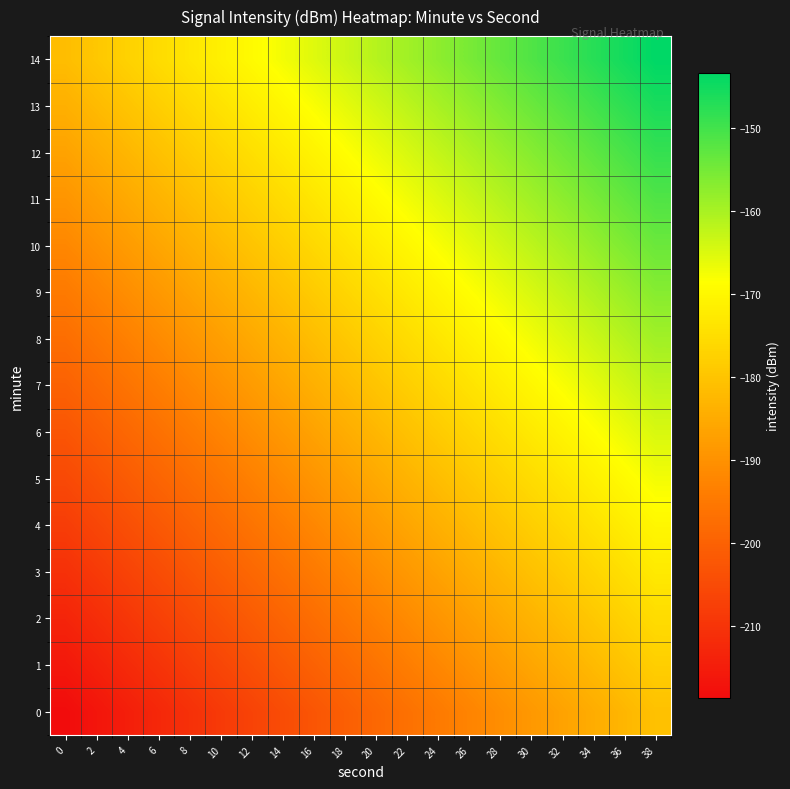

Reading left to right, list all the values displayed in this chart.

0: 0=-218.7	2=-216.7	4=-214.7	6=-212.7	8=-210.7	10=-208.7	12=-206.7	14=-204.7	16=-202.7	18=-200.7	20=-198.7	22=-196.7	24=-194.7	26=-192.7	28=-190.7	30=-188.7	32=-186.7	34=-184.7	36=-182.7	38=-180.7
1: 0=-216.1	2=-214.1	4=-212.1	6=-210.1	8=-208.1	10=-206.1	12=-204.1	14=-202.1	16=-200.1	18=-198.1	20=-196.1	22=-194.1	24=-192.1	26=-190.1	28=-188.1	30=-186.1	32=-184.1	34=-182.1	36=-180.1	38=-178.1
2: 0=-213.4	2=-211.4	4=-209.4	6=-207.4	8=-205.4	10=-203.4	12=-201.4	14=-199.4	16=-197.4	18=-195.4	20=-193.4	22=-191.4	24=-189.4	26=-187.4	28=-185.4	30=-183.4	32=-181.4	34=-179.4	36=-177.4	38=-175.4
3: 0=-210.7	2=-208.7	4=-206.7	6=-204.7	8=-202.7	10=-200.7	12=-198.7	14=-196.7	16=-194.7	18=-192.7	20=-190.7	22=-188.7	24=-186.7	26=-184.7	28=-182.7	30=-180.7	32=-178.7	34=-176.7	36=-174.7	38=-172.7
4: 0=-208.1	2=-206.1	4=-204.1	6=-202.1	8=-200.1	10=-198.1	12=-196.1	14=-194.1	16=-192.1	18=-190.1	20=-188.1	22=-186.1	24=-184.1	26=-182.1	28=-180.1	30=-178.1	32=-176.1	34=-174.1	36=-172.1	38=-170.1
5: 0=-205.4	2=-203.4	4=-201.4	6=-199.4	8=-197.4	10=-195.4	12=-193.4	14=-191.4	16=-189.4	18=-187.4	20=-185.4	22=-183.4	24=-181.4	26=-179.4	28=-177.4	30=-175.4	32=-173.4	34=-171.4	36=-169.4	38=-167.4
6: 0=-202.7	2=-200.7	4=-198.7	6=-196.7	8=-194.7	10=-192.7	12=-190.7	14=-188.7	16=-186.7	18=-184.7	20=-182.7	22=-180.7	24=-178.7	26=-176.7	28=-174.7	30=-172.7	32=-170.7	34=-168.7	36=-166.7	38=-164.7
7: 0=-200.1	2=-198.1	4=-196.1	6=-194.1	8=-192.1	10=-190.1	12=-188.1	14=-186.1	16=-184.1	18=-182.1	20=-180.1	22=-178.1	24=-176.1	26=-174.1	28=-172.1	30=-170.1	32=-168.1	34=-166.1	36=-164.1	38=-162.1
8: 0=-197.4	2=-195.4	4=-193.4	6=-191.4	8=-189.4	10=-187.4	12=-185.4	14=-183.4	16=-181.4	18=-179.4	20=-177.4	22=-175.4	24=-173.4	26=-171.4	28=-169.4	30=-167.4	32=-165.4	34=-163.4	36=-161.4	38=-159.4
9: 0=-194.7	2=-192.7	4=-190.7	6=-188.7	8=-186.7	10=-184.7	12=-182.7	14=-180.7	16=-178.7	18=-176.7	20=-174.7	22=-172.7	24=-170.7	26=-168.7	28=-166.7	30=-164.7	32=-162.7	34=-160.7	36=-158.7	38=-156.7
10: 0=-192.1	2=-190.1	4=-188.1	6=-186.1	8=-184.1	10=-182.1	12=-180.1	14=-178.1	16=-176.1	18=-174.1	20=-172.1	22=-170.1	24=-168.1	26=-166.1	28=-164.1	30=-162.1	32=-160.1	34=-158.1	36=-156.1	38=-154.1
11: 0=-189.4	2=-187.4	4=-185.4	6=-183.4	8=-181.4	10=-179.4	12=-177.4	14=-175.4	16=-173.4	18=-171.4	20=-169.4	22=-167.4	24=-165.4	26=-163.4	28=-161.4	30=-159.4	32=-157.4	34=-155.4	36=-153.4	38=-151.4
12: 0=-186.7	2=-184.7	4=-182.7	6=-180.7	8=-178.7	10=-176.7	12=-174.7	14=-172.7	16=-170.7	18=-168.7	20=-166.7	22=-164.7	24=-162.7	26=-160.7	28=-158.7	30=-156.7	32=-154.7	34=-152.7	36=-150.7	38=-148.7
13: 0=-184.1	2=-182.1	4=-180.1	6=-178.1	8=-176.1	10=-174.1	12=-172.1	14=-170.1	16=-168.1	18=-166.1	20=-164.1	22=-162.1	24=-160.1	26=-158.1	28=-156.1	30=-154.1	32=-152.1	34=-150.1	36=-148.1	38=-146.1
14: 0=-181.4	2=-179.4	4=-177.4	6=-175.4	8=-173.4	10=-171.4	12=-169.4	14=-167.4	16=-165.4	18=-163.4	20=-161.4	22=-159.4	24=-157.4	26=-155.4	28=-153.4	30=-151.4	32=-149.4	34=-147.4	36=-145.4	38=-143.4